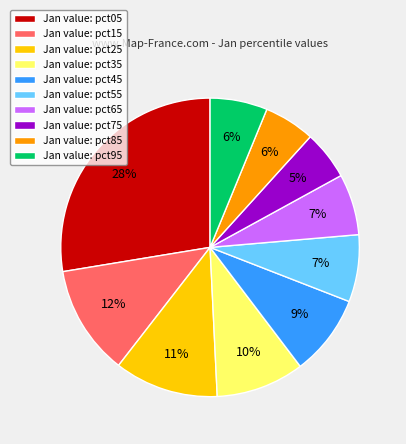

Which slice is the largest?

Jan value: pct05